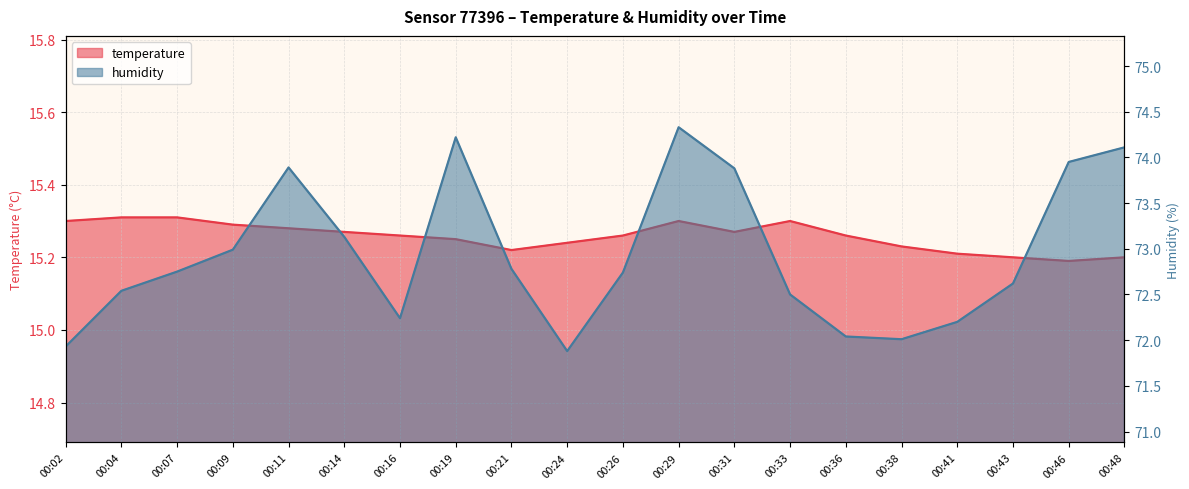

Rank the categories by temperature value from lowest to highest.

00:46, 00:43, 00:48, 00:41, 00:21, 00:38, 00:24, 00:19, 00:16, 00:26, 00:36, 00:14, 00:31, 00:11, 00:09, 00:02, 00:29, 00:33, 00:04, 00:07